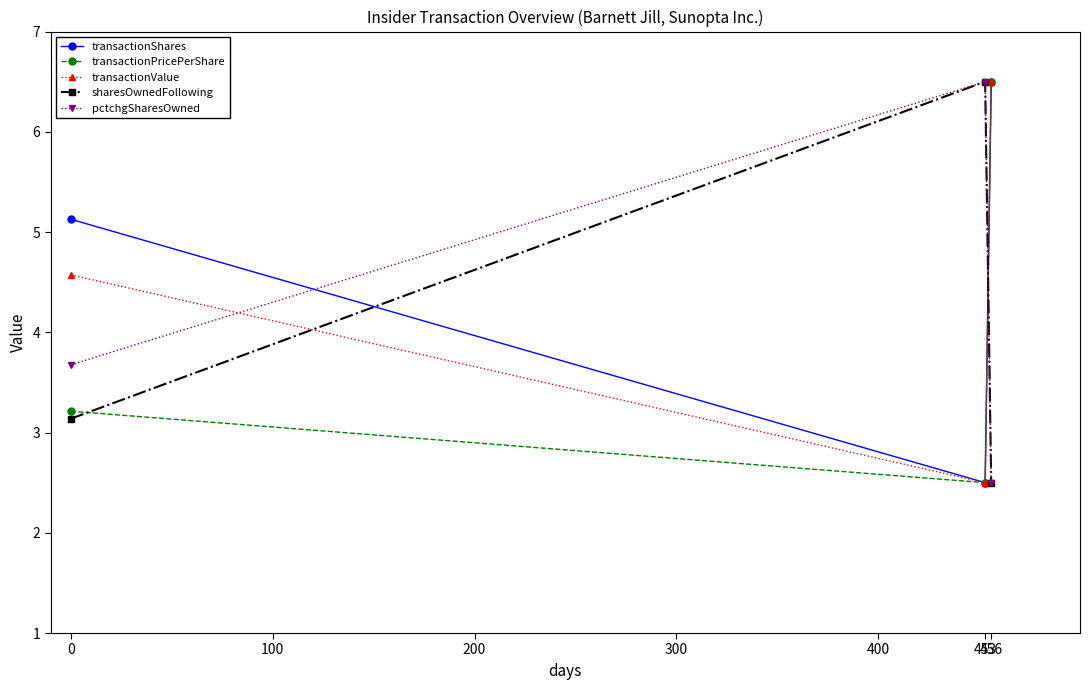

Reading right to left, transcribe all the data shown in this chart.

transactionShares: 6.5	2.5	5.1
transactionPricePerShare: 6.5	2.5	3.2
transactionValue: 6.5	2.5	4.6
sharesOwnedFollowing: 2.5	6.5	3.1
pctchgSharesOwned: 2.5	6.5	3.7